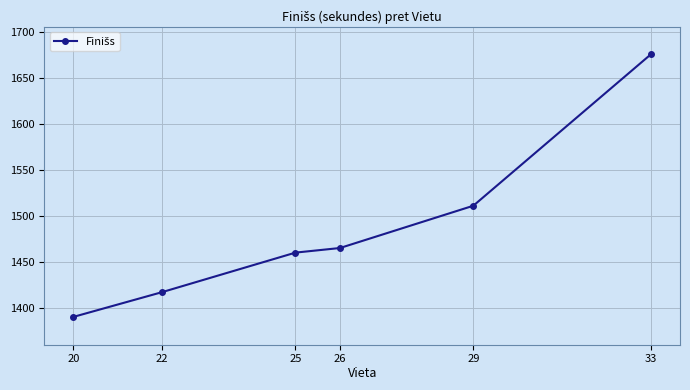

Where is the data nearest to the value 1533?

29